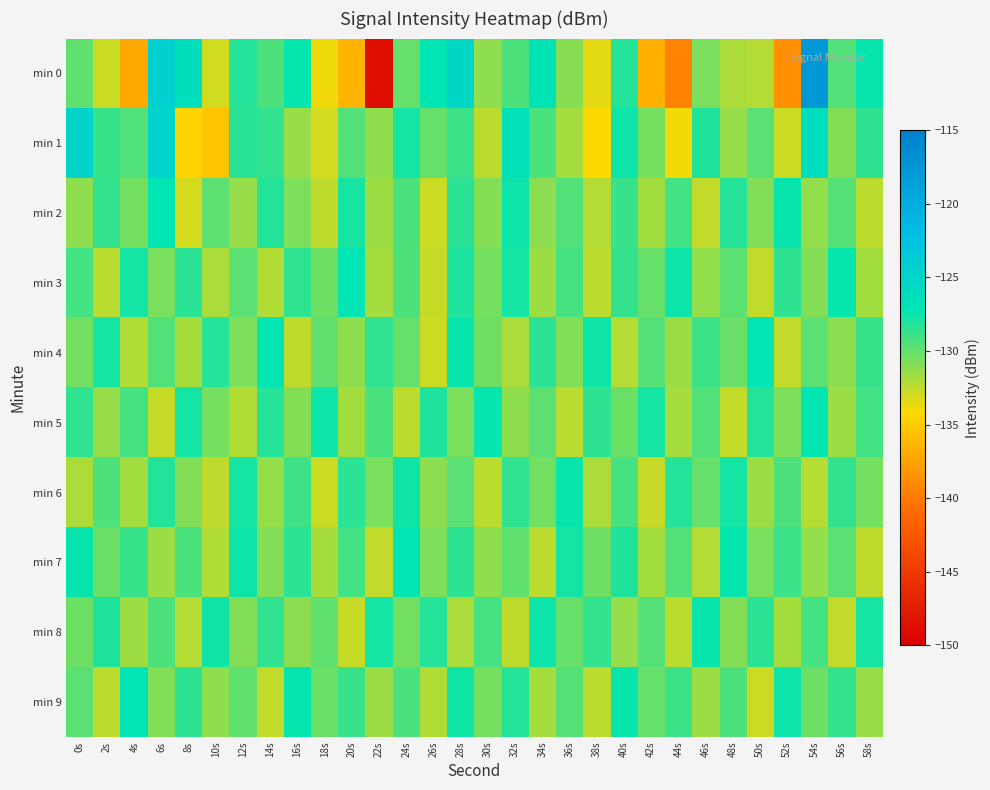

Reading right to left, list all the values displayed in this chart.

min 0: 58s=-127.5	56s=-129.5	54s=-117.8	52s=-138.6	50s=-132.2	48s=-132.0	46s=-130.6	44s=-139.4	42s=-136.7	40s=-128.2	38s=-133.5	36s=-130.9	34s=-126.9	32s=-129.4	30s=-131.1	28s=-125.3	26s=-127.2	24s=-130.1	22s=-148.8	20s=-136.4	18s=-133.8	16s=-127.4	14s=-129.4	12s=-128.3	10s=-133.0	8s=-126.4	6s=-124.4	4s=-137.1	2s=-132.8	0s=-129.8
min 1: 58s=-128.5	56s=-130.9	54s=-126.3	52s=-132.8	50s=-129.7	48s=-131.4	46s=-128.1	44s=-133.9	42s=-130.5	40s=-127.6	38s=-134.2	36s=-131.8	34s=-129.3	32s=-126.7	30s=-132.4	28s=-128.9	26s=-130.1	24s=-127.8	22s=-131.2	20s=-129.5	18s=-133.1	16s=-131.5	14s=-128.6	12s=-128.4	10s=-135.5	8s=-134.5	6s=-124.6	4s=-129.5	2s=-128.8	0s=-124.9
min 2: 58s=-132.4	56s=-129.6	54s=-131.3	52s=-127.5	50s=-130.8	48s=-128.3	46s=-132.6	44s=-129.1	42s=-131.7	40s=-128.8	38s=-132.2	36s=-129.5	34s=-131.1	32s=-127.6	30s=-130.9	28s=-128.4	26s=-132.8	24s=-129.3	22s=-131.6	20s=-127.9	18s=-132.5	16s=-130.7	14s=-128.2	12s=-131.4	10s=-129.8	8s=-133.1	6s=-127.3	4s=-130.5	2s=-128.7	0s=-131.2
min 3: 58s=-131.7	56s=-127.4	54s=-130.9	52s=-128.5	50s=-132.6	48s=-129.8	46s=-131.3	44s=-127.6	42s=-130.1	40s=-128.7	38s=-132.4	36s=-129.2	34s=-131.6	32s=-127.9	30s=-130.5	28s=-128.1	26s=-132.7	24s=-129.4	22s=-131.8	20s=-127.2	18s=-130.3	16s=-128.6	14s=-132.1	12s=-129.7	10s=-131.9	8s=-128.4	6s=-130.6	4s=-127.8	2s=-132.3	0s=-129.1
min 4: 58s=-128.8	56s=-131.1	54s=-129.7	52s=-132.6	50s=-127.3	48s=-130.2	46s=-128.9	44s=-131.5	42s=-129.6	40s=-132.2	38s=-127.7	36s=-130.8	34s=-128.4	32s=-131.9	30s=-130.3	28s=-127.5	26s=-132.8	24s=-130.1	22s=-128.6	20s=-131.2	18s=-129.9	16s=-132.5	14s=-127.2	12s=-130.7	10s=-128.3	8s=-131.8	6s=-129.5	4s=-132.1	2s=-127.9	0s=-130.4
min 5: 58s=-129.1	56s=-131.5	54s=-127.3	52s=-130.7	50s=-128.2	48s=-132.6	46s=-129.5	44s=-131.8	42s=-127.9	40s=-130.2	38s=-128.5	36s=-132.3	34s=-129.8	32s=-131.2	30s=-127.4	28s=-130.6	26s=-128.1	24s=-132.4	22s=-129.3	20s=-131.7	18s=-127.6	16s=-130.9	14s=-128.3	12s=-132.1	10s=-130.5	8s=-127.8	6s=-132.7	4s=-129.2	2s=-131.4	0s=-128.6
min 6: 58s=-130.5	56s=-128.7	54s=-132.2	52s=-129.4	50s=-131.6	48s=-127.8	46s=-130.1	44s=-128.3	42s=-132.7	40s=-129.2	38s=-131.9	36s=-127.5	34s=-130.4	32s=-128.6	30s=-132.3	28s=-129.7	26s=-131.1	24s=-127.7	22s=-130.6	20s=-128.4	18s=-132.8	16s=-129.0	14s=-131.3	12s=-127.9	10s=-132.5	8s=-130.8	6s=-128.2	4s=-131.7	2s=-129.4	0s=-132.0
min 7: 58s=-132.5	56s=-129.7	54s=-131.3	52s=-128.9	50s=-130.6	48s=-127.4	46s=-132.2	44s=-129.5	42s=-131.7	40s=-128.1	38s=-130.3	36s=-127.8	34s=-132.4	32s=-129.9	30s=-131.2	28s=-128.5	26s=-130.7	24s=-127.3	22s=-132.6	20s=-129.1	18s=-131.8	16s=-128.4	14s=-130.9	12s=-127.6	10s=-132.1	8s=-129.3	6s=-131.5	4s=-128.8	2s=-130.2	0s=-127.5
min 8: 58s=-127.9	56s=-132.6	54s=-129.1	52s=-131.8	50s=-128.4	48s=-130.9	46s=-127.5	44s=-132.3	42s=-129.6	40s=-131.4	38s=-128.7	36s=-130.1	34s=-127.6	32s=-132.5	30s=-129.2	28s=-131.9	26s=-128.3	24s=-130.4	22s=-127.8	20s=-132.7	18s=-129.9	16s=-131.1	14s=-128.6	12s=-130.8	10s=-127.7	8s=-132.2	6s=-129.4	4s=-131.6	2s=-128.1	0s=-130.3
min 9: 58s=-131.4	56s=-128.7	54s=-130.3	52s=-127.6	50s=-132.8	48s=-129.4	46s=-131.6	44s=-128.9	42s=-130.1	40s=-127.5	38s=-132.3	36s=-129.6	34s=-131.8	32s=-128.2	30s=-130.5	28s=-127.7	26s=-132.1	24s=-129.3	22s=-131.5	20s=-128.8	18s=-130.2	16s=-127.4	14s=-132.6	12s=-129.9	10s=-131.2	8s=-128.5	6s=-130.8	4s=-127.3	2s=-132.4	0s=-129.7